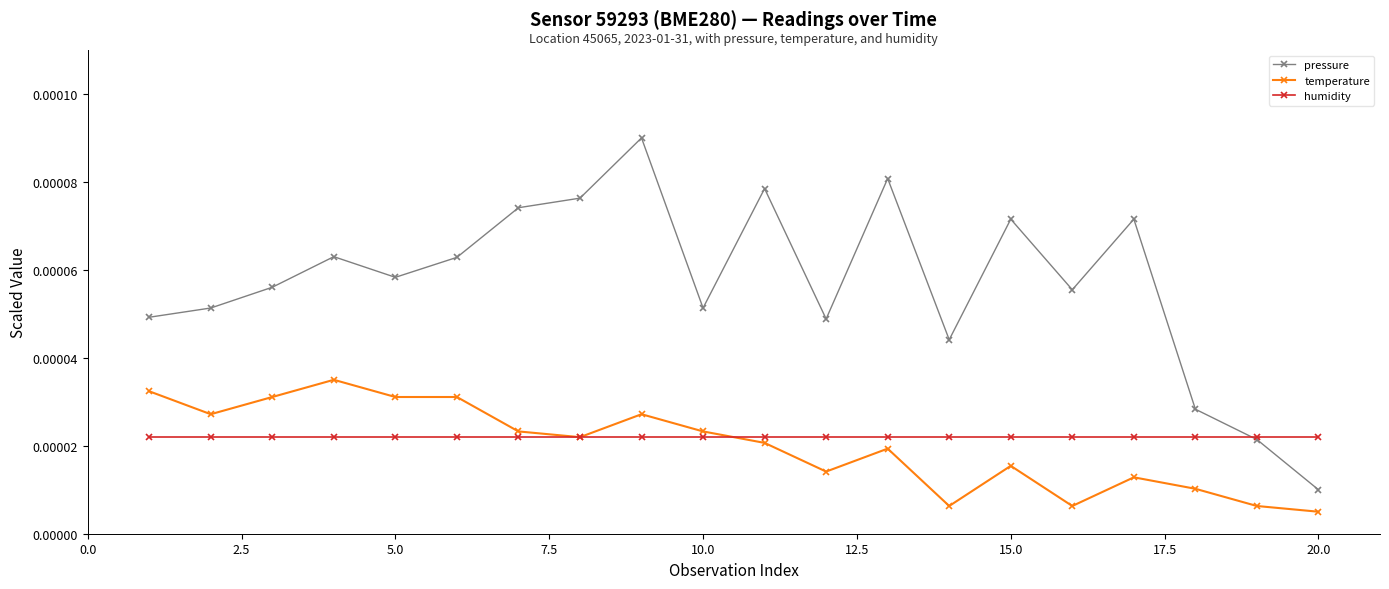

At how many categories does at least one series exceed 0?

20